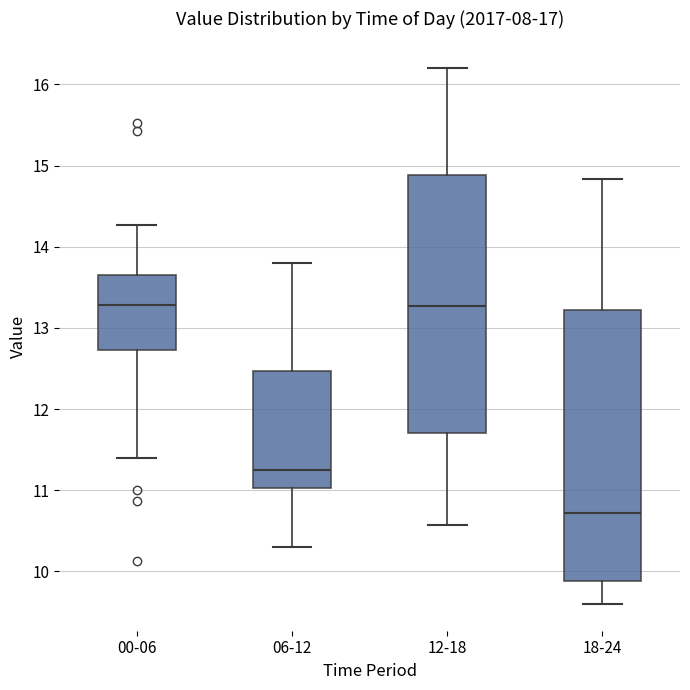

Where does the lower whisker of the box for 00-06 end on the y-axis? The values are not printed on the chart, so give them approximately, as read against the axis.

11.4